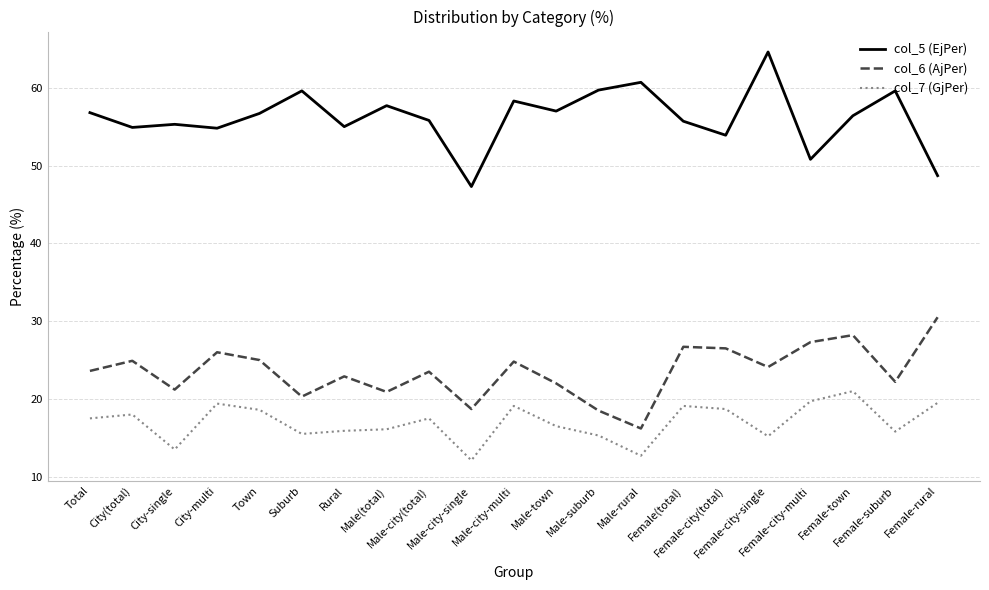

Is this an area chart (filled region under the line)?

No